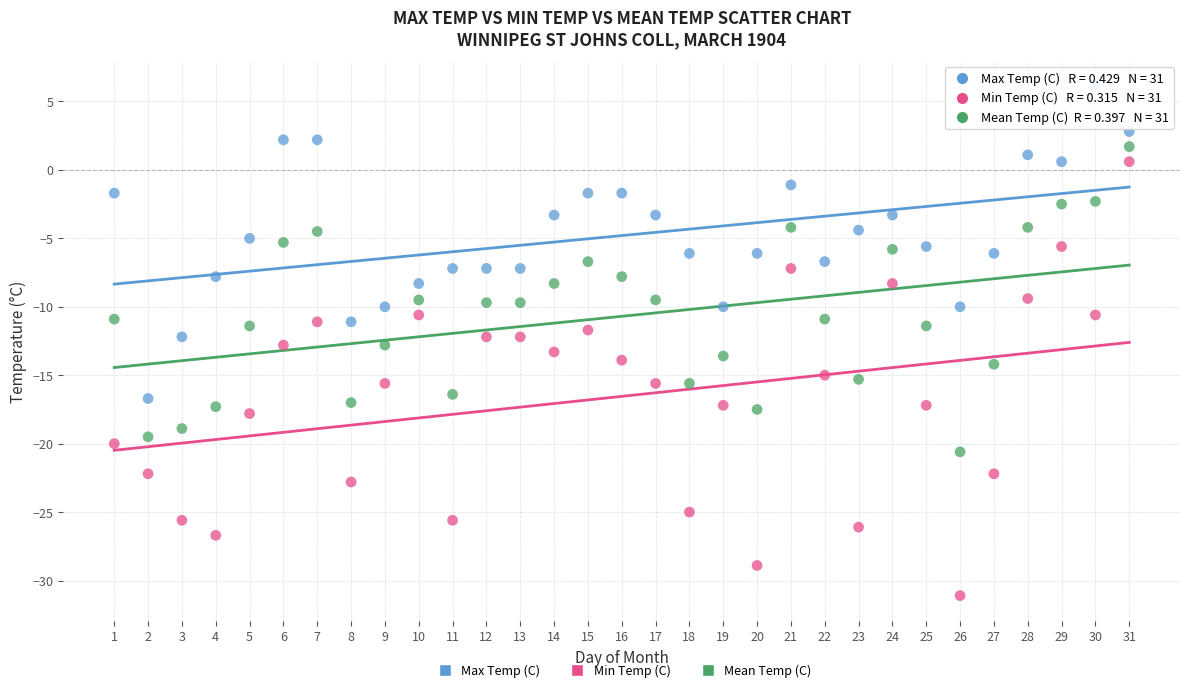

What is the X range (max minus min) for the scatter plot?

30.0